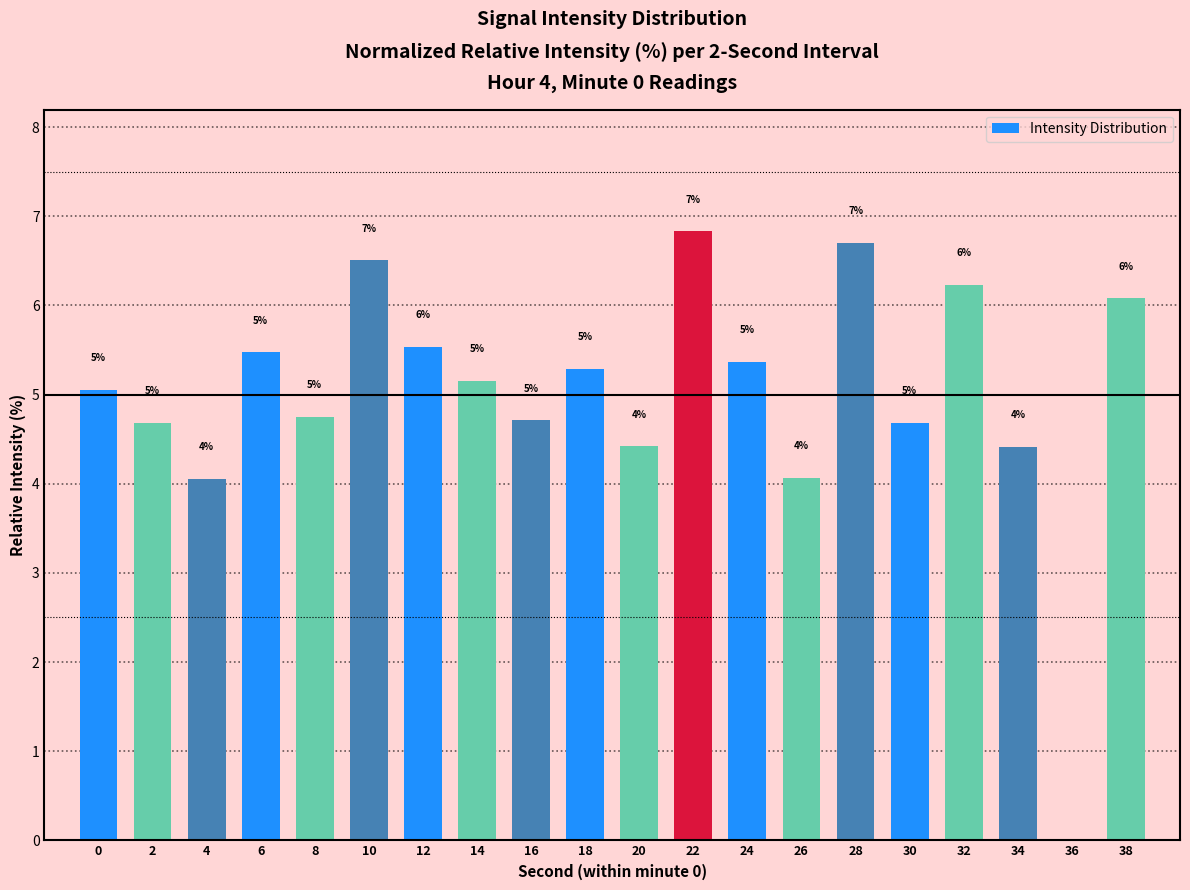

At which label is the value closest to 3?

4